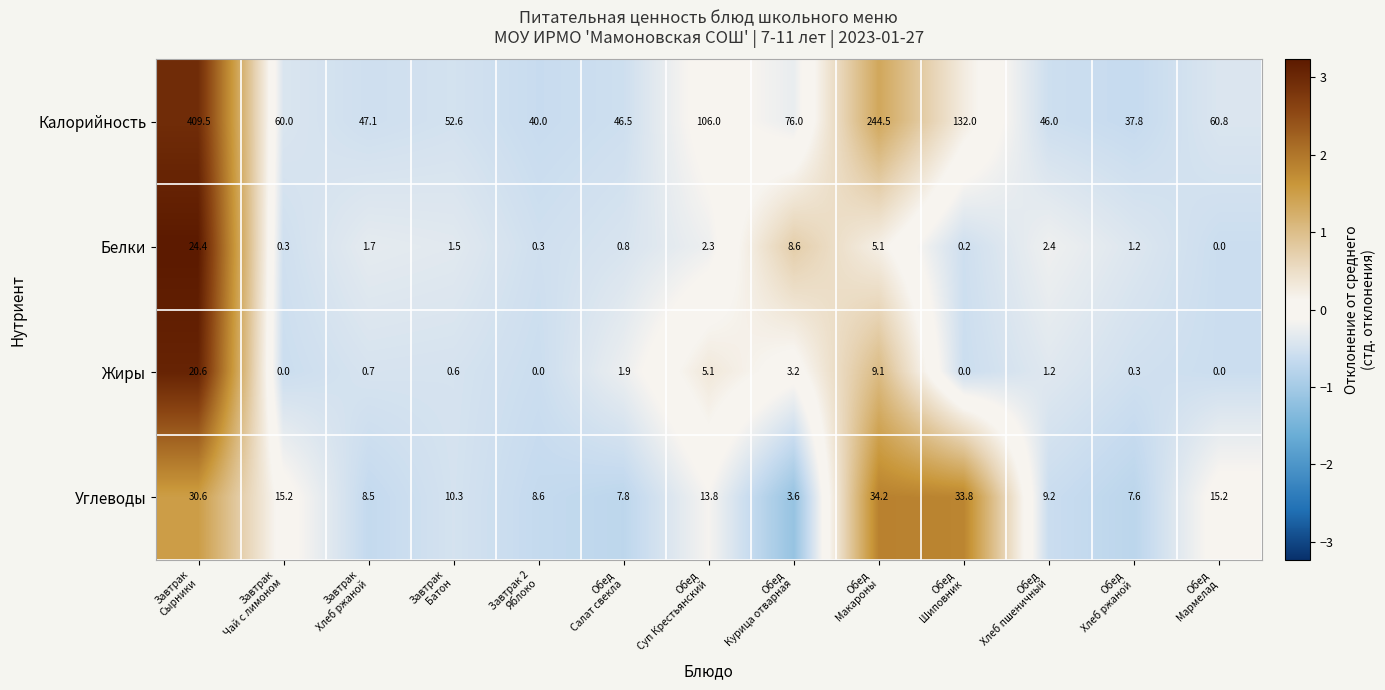

What is the maximum value shown in the chart?

409.5